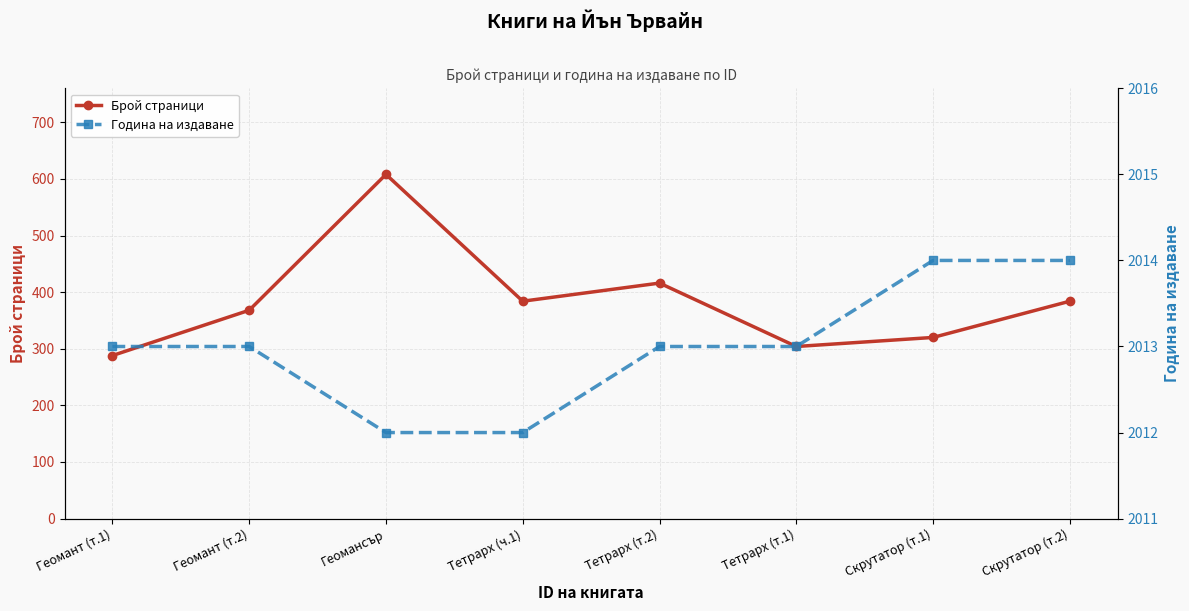

How many lines are shown in the chart?

2